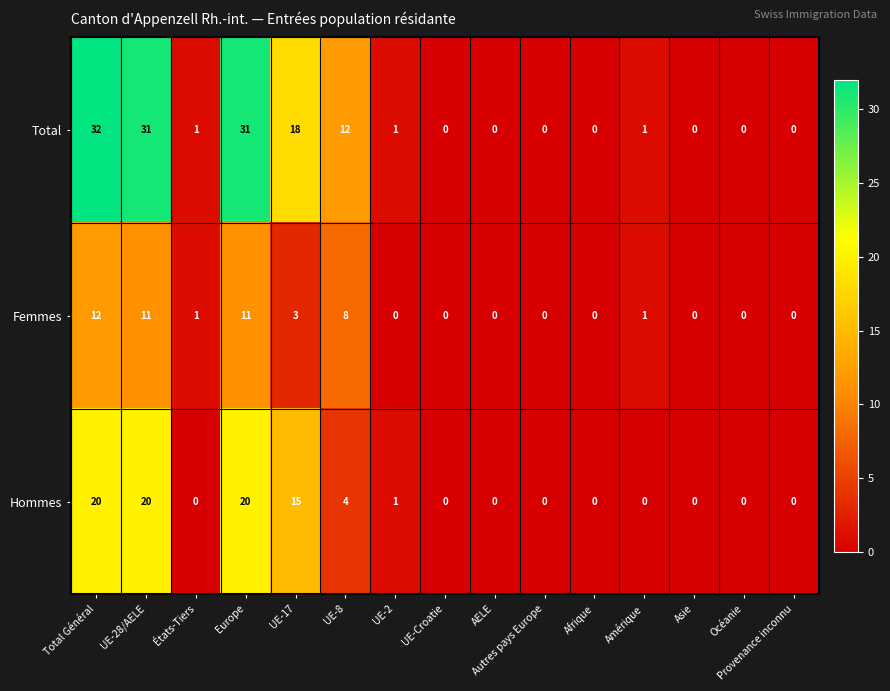

What is the total value across all series at UE-17?

36